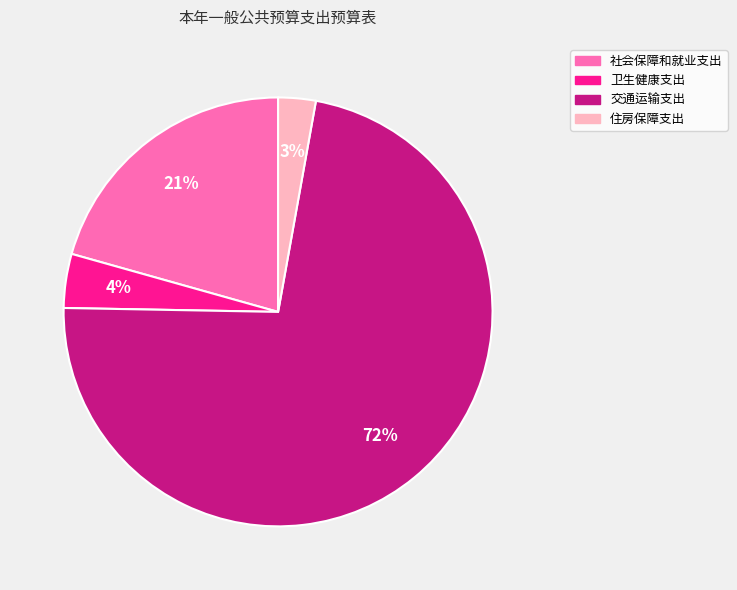

Is it true that 卫生健康支出 is 4% of the pie?

True